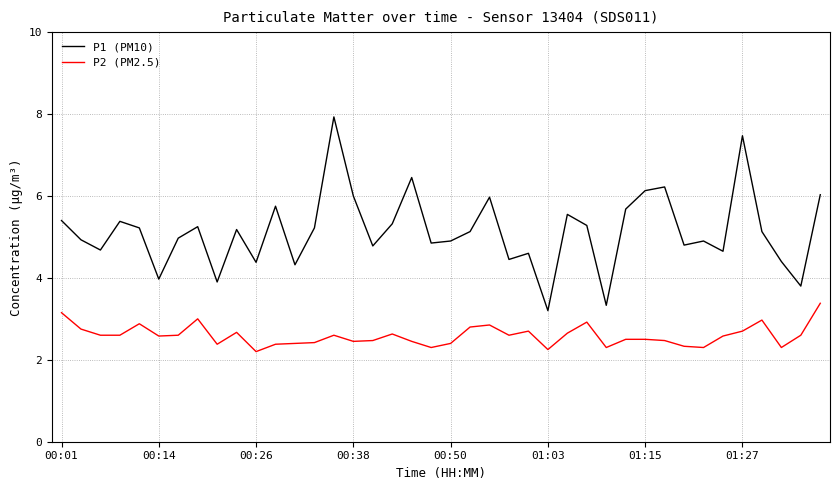

What is the maximum value for P2 (PM2.5)?

3.4